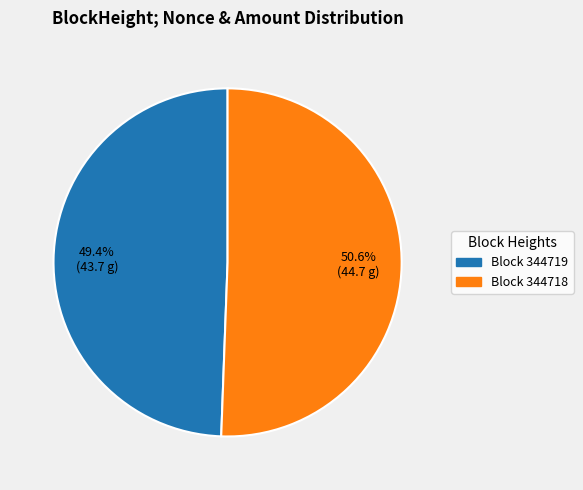

Is there any slice that represents more than half of the pie?

Yes